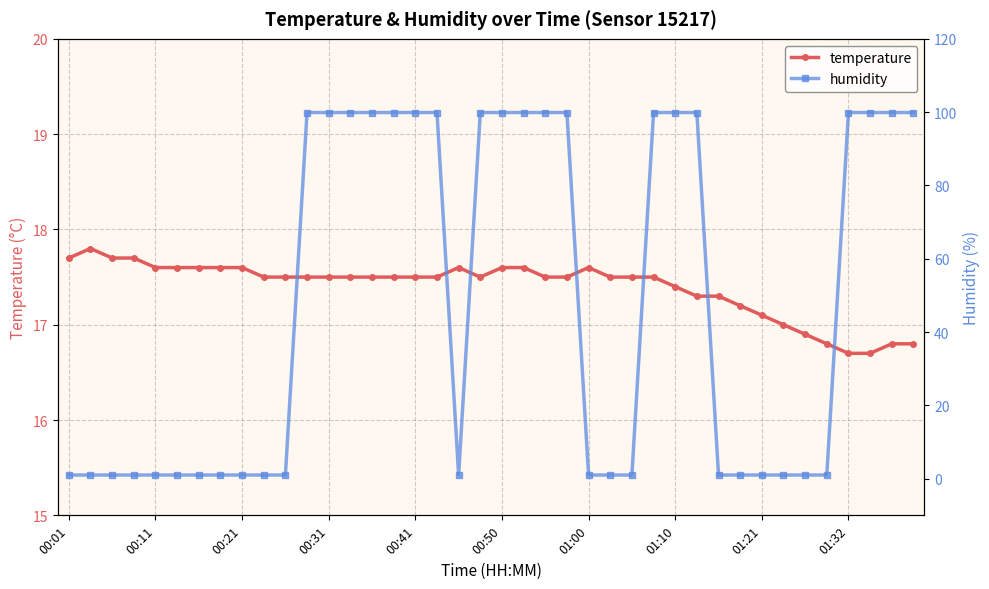

After their last crossing, which series has the higher values: humidity or temperature?

humidity